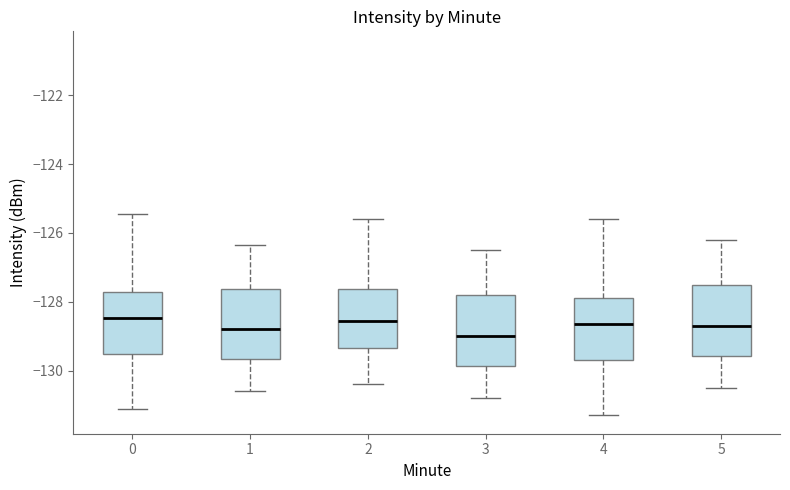

Where does the upper whisker of the box at x = 4 end on the y-axis? The values are not printed on the chart, so give them approximately, as read against the axis.

-125.6